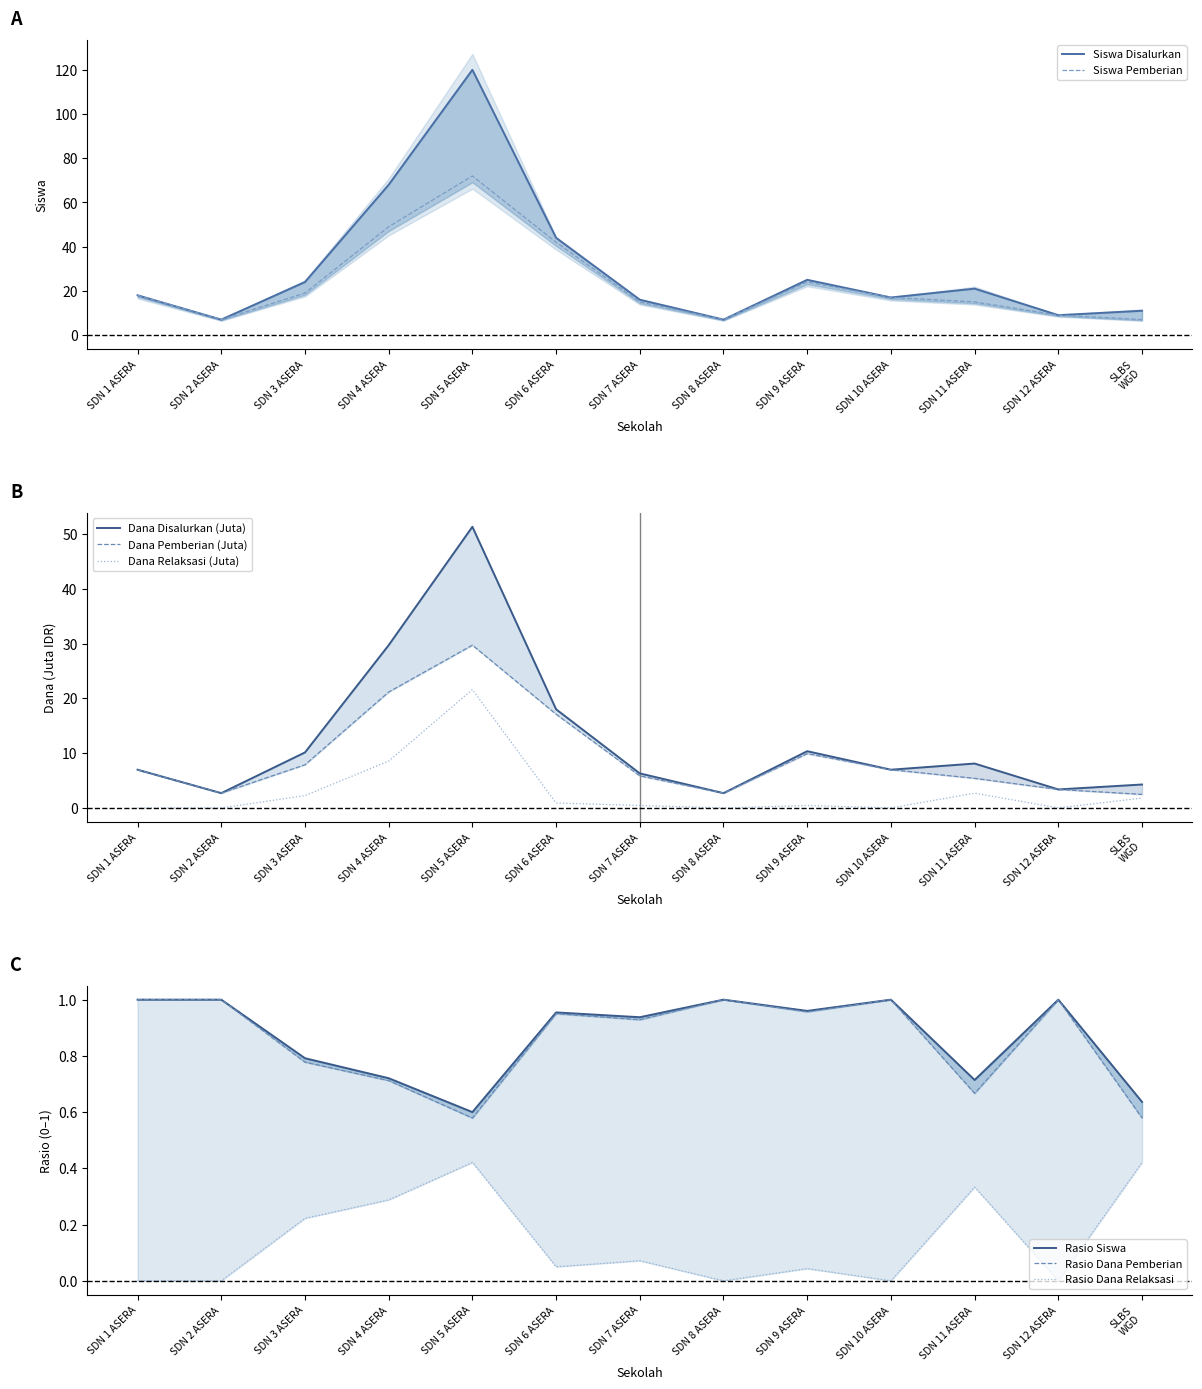

True or false: Siswa Pemberian and Siswa Disalurkan intersect in this chart.

False